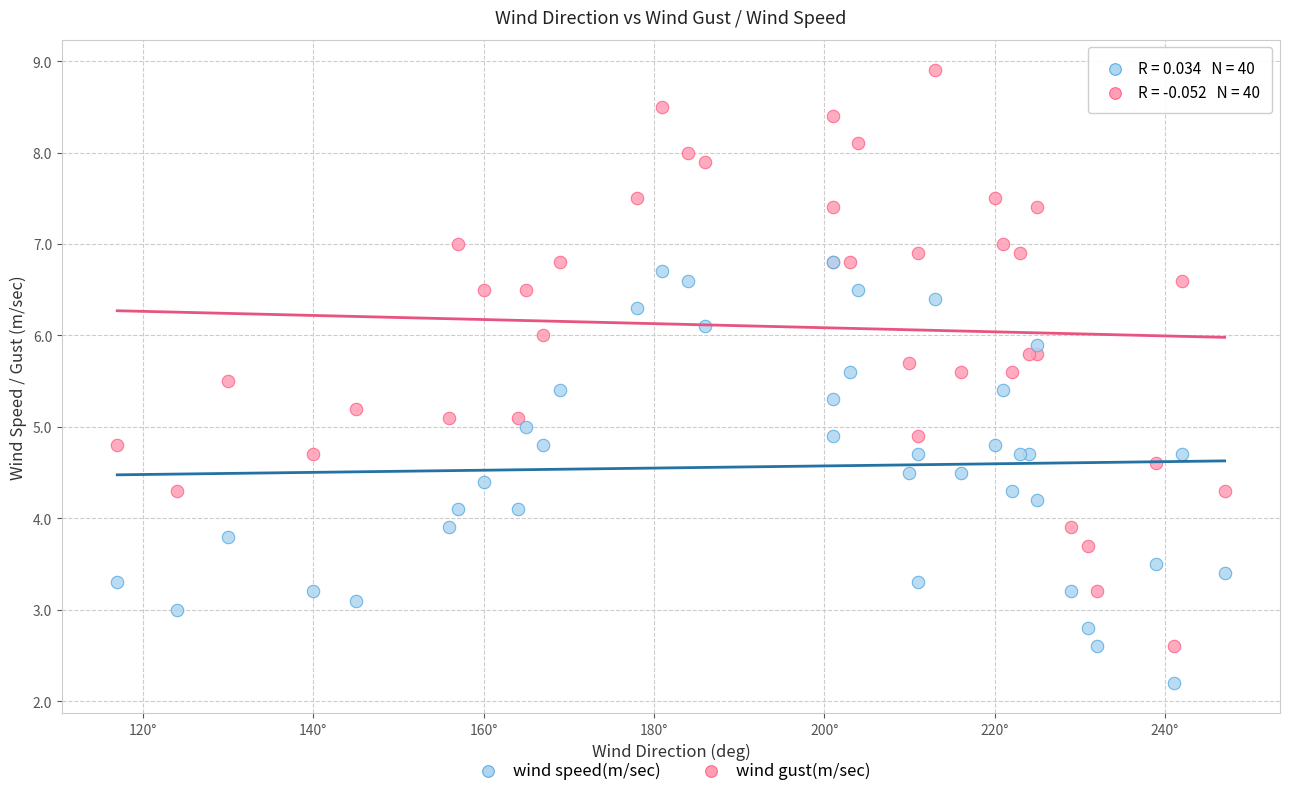

Which series has the largest Y range (max minus min)?

wind gust(m/sec)